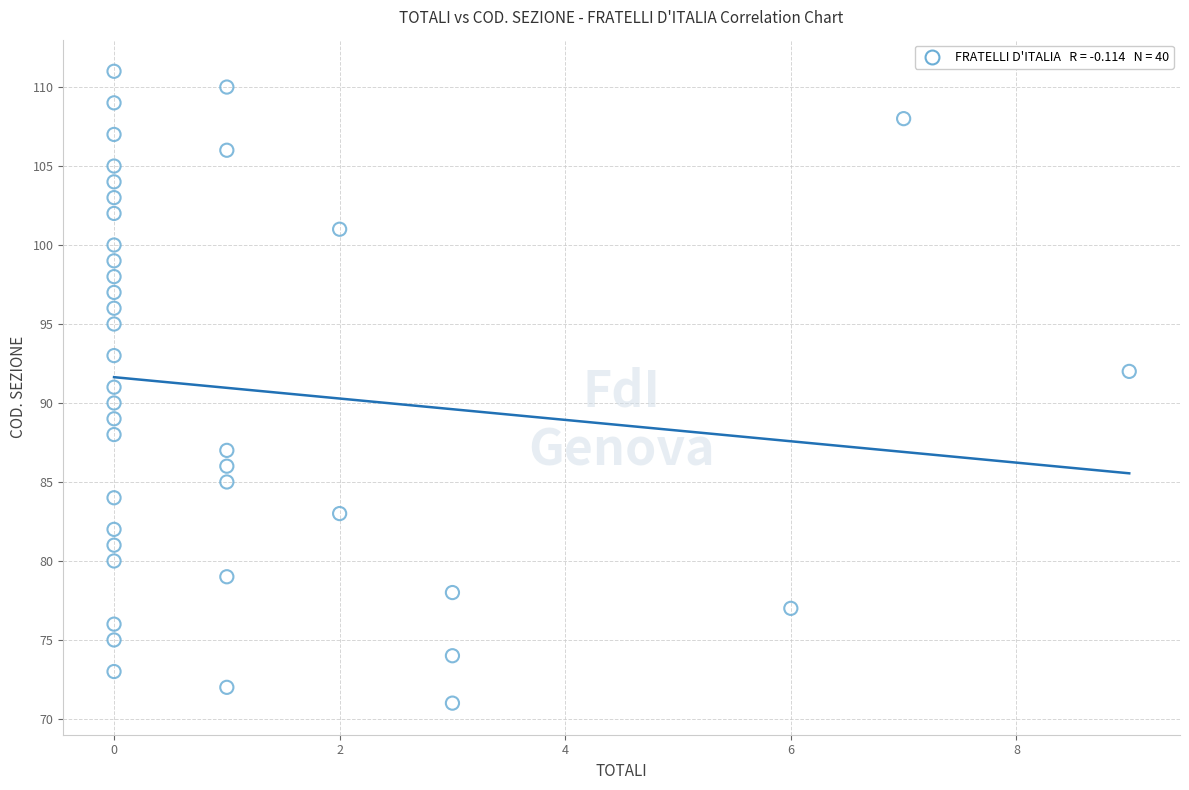

What is the range of X values (max minus min)?

9